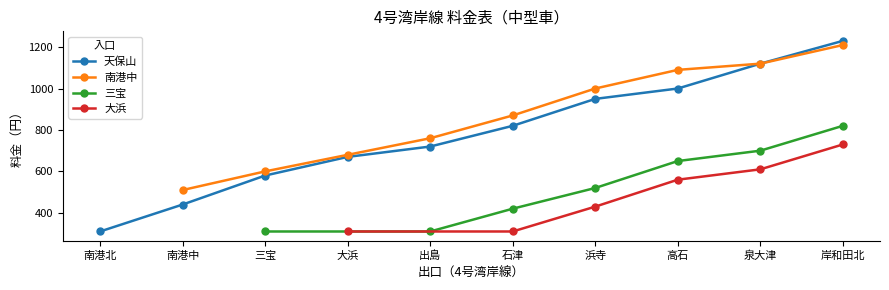

True or false: 天保山 has more than 1 points higher than both neighbors.

False